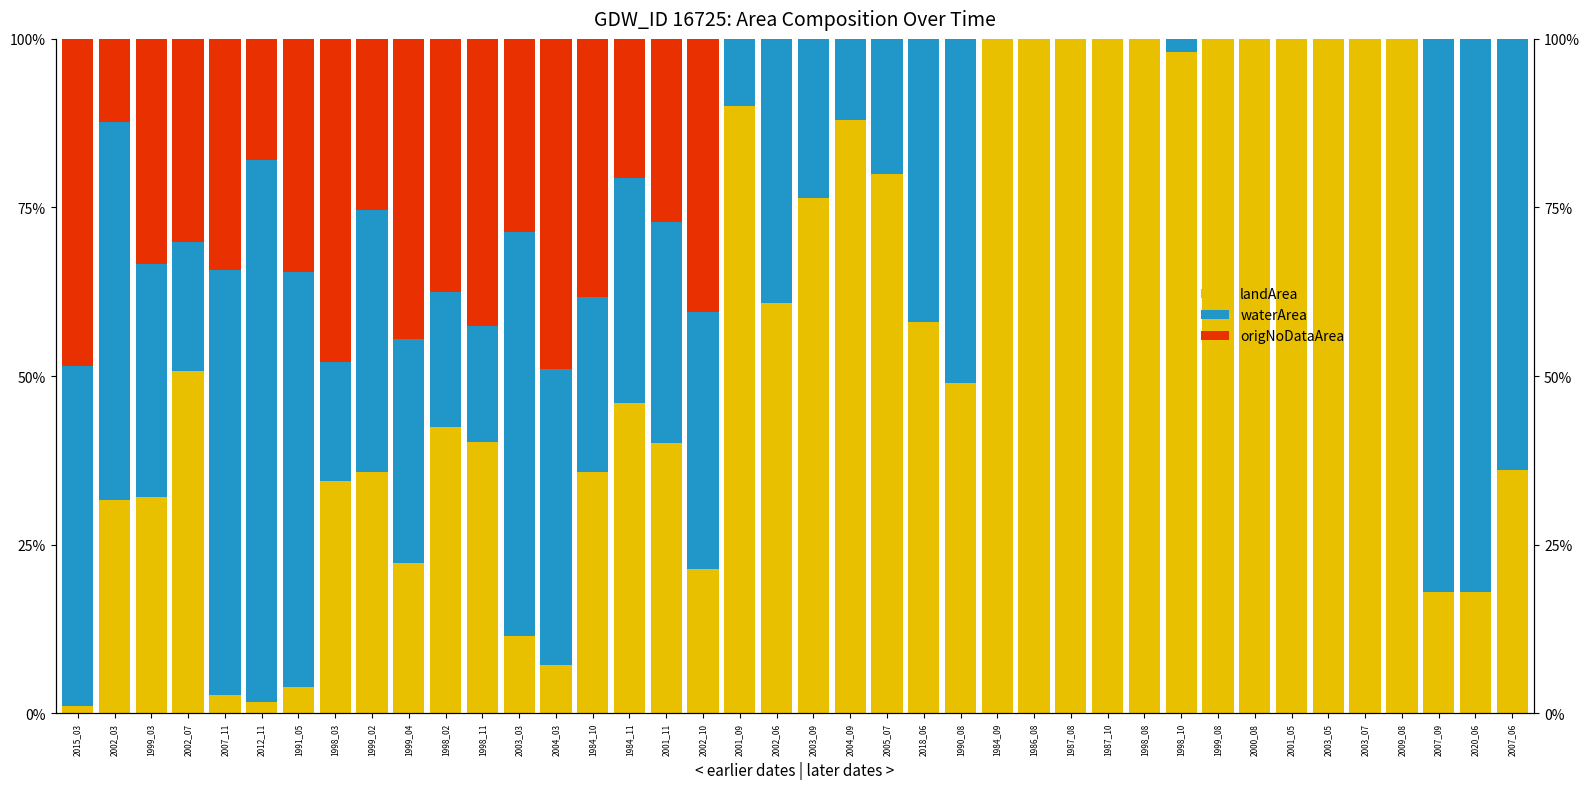

Is it true that waterArea equals 0.1 at 2003_09?

False